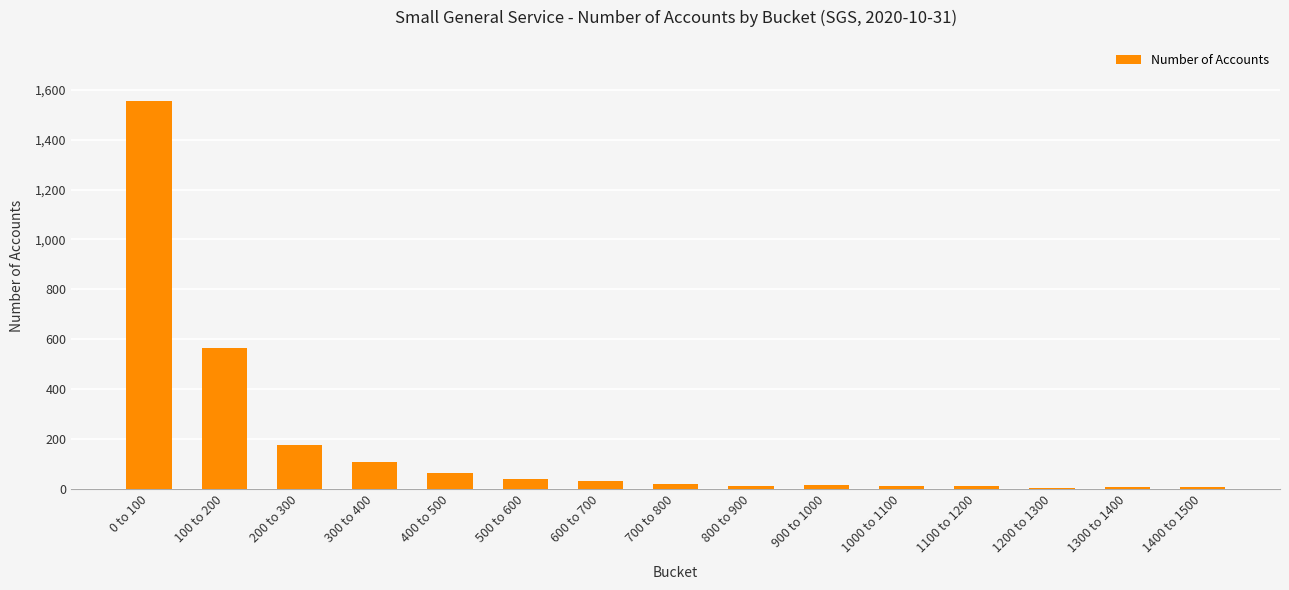

Where is the data nearest to the value 779?

100 to 200